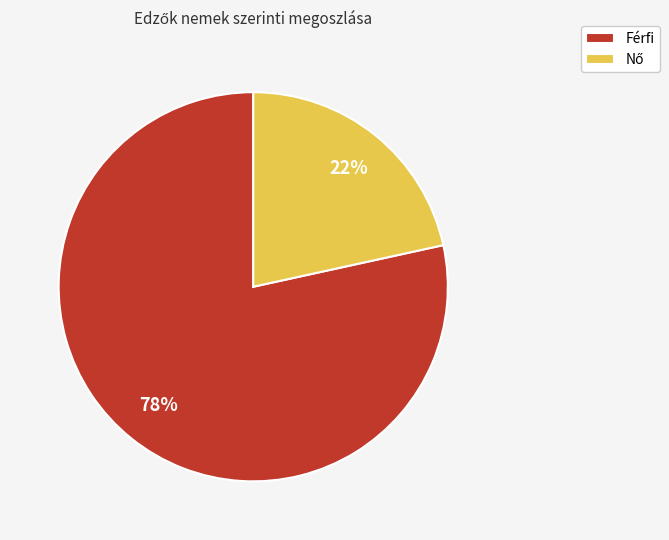

Which category accounts for the majority?

Férfi